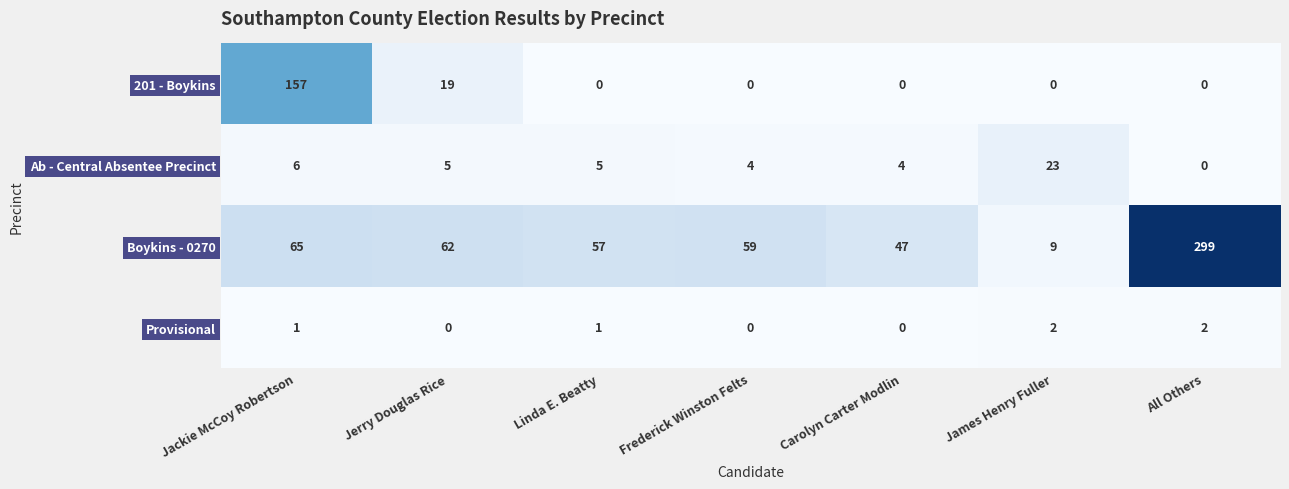

What is the difference between the maximum and minimum values in the 201 - Boykins series?

157